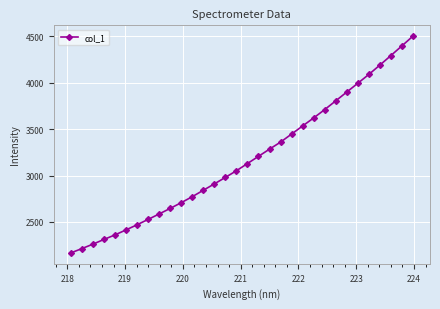

Reading right to left, extract all data points from this chart.

4502.9	4397.9	4293.6	4190.5	4090.2	3994.9	3900.3	3805.4	3711.3	3621.6	3535.0	3447.7	3361.0	3285.1	3207.6	3129.9	3052.1	2980.6	2910.3	2841.7	2772.5	2707.9	2646.1	2586.1	2527.4	2469.7	2414.3	2360.4	2311.3	2260.5	2212.7	2166.0